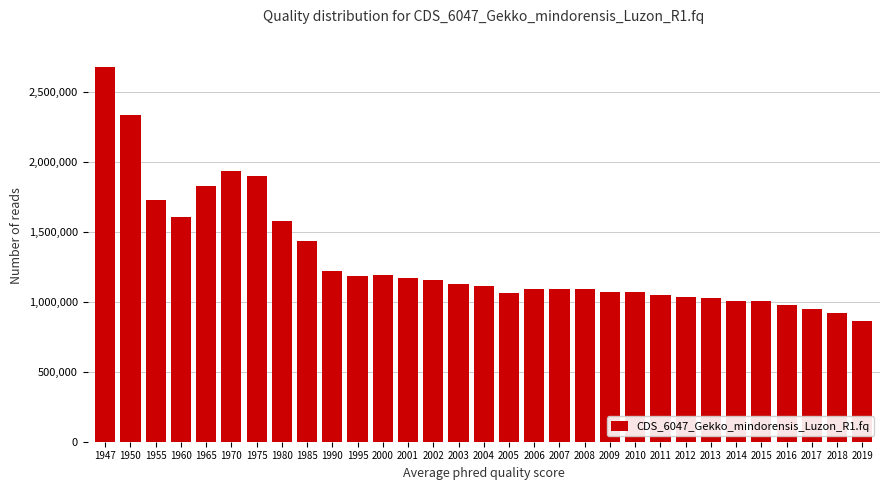

What is the value of the 31st bar from the left?

865239